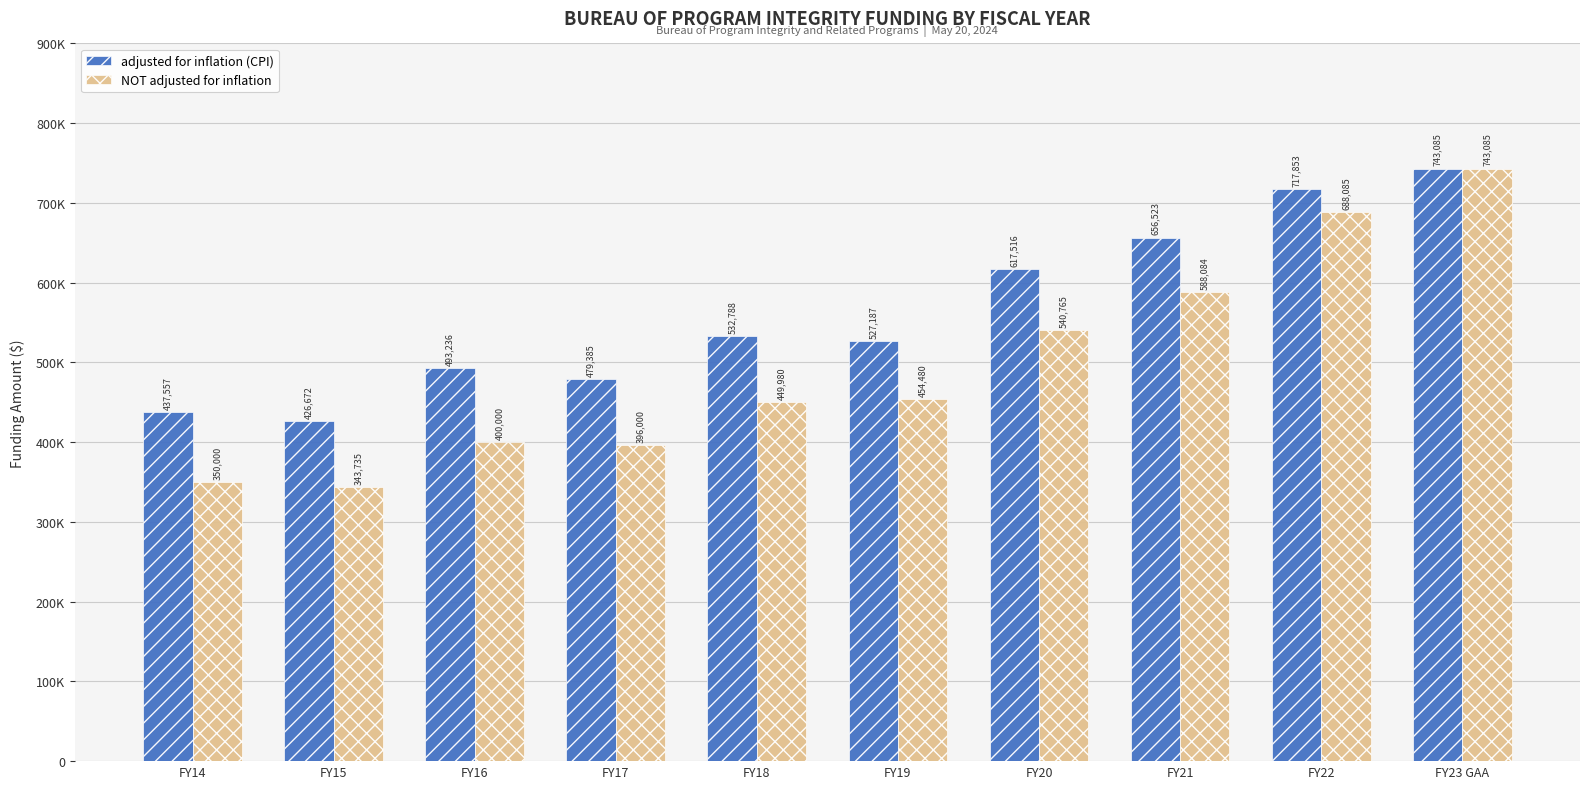

Does the chart contain stacked bars?

No